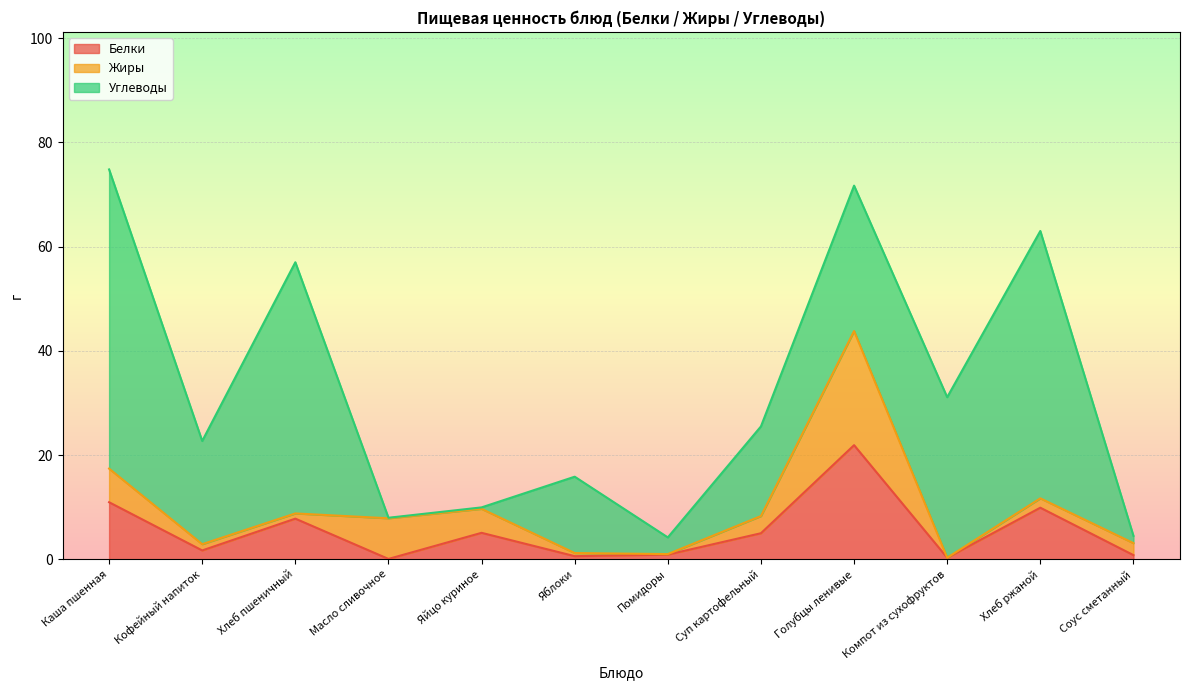

True or false: Углеводы and Жиры cross at least once.

True